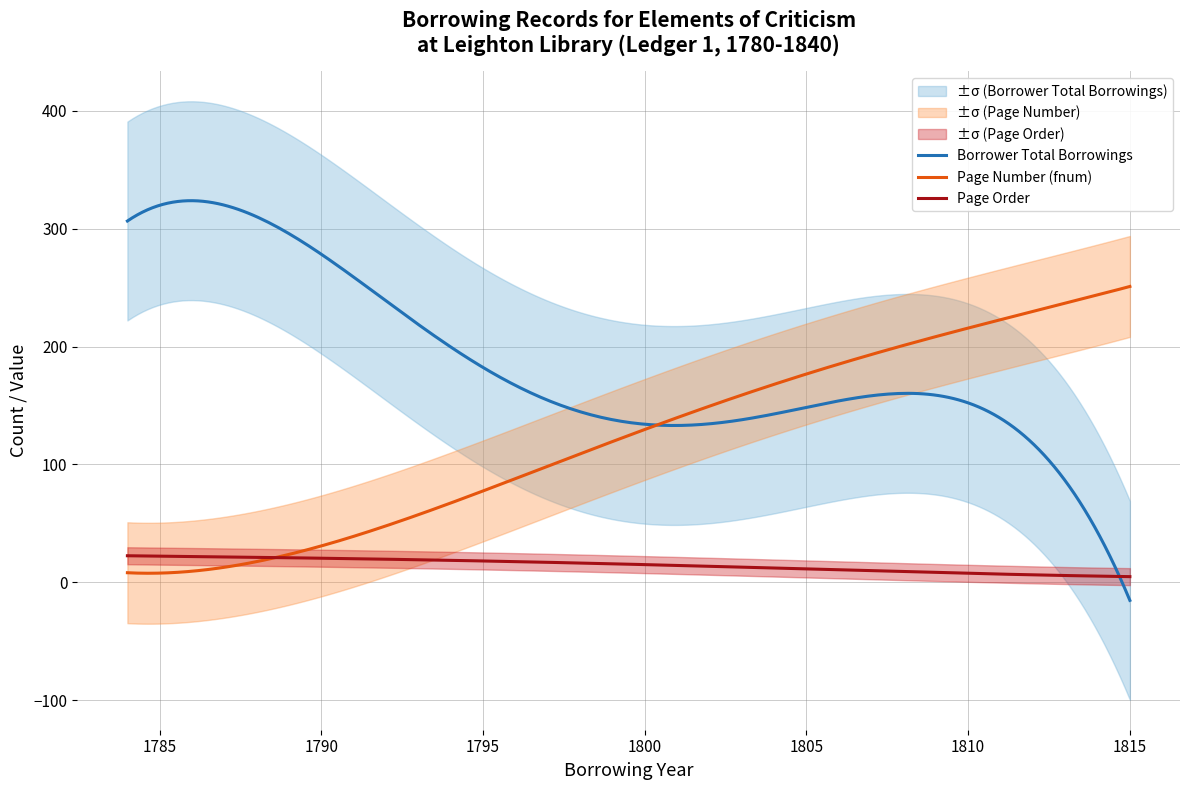

What is the highest value of the Page Number (fnum) series?

250.9